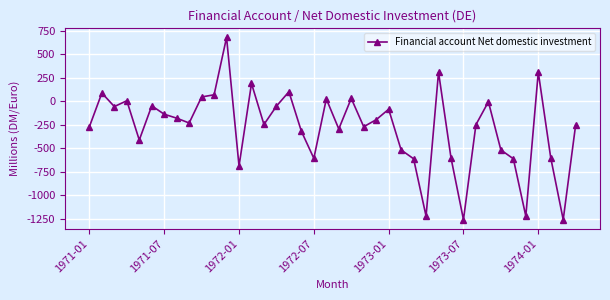

What is the value of the 17th point from the left?

100.4